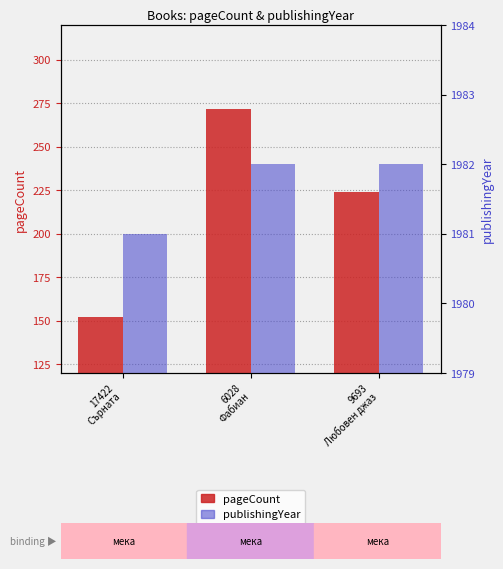

Which category has the lowest value in the publishingYear series?

17422
Сърната